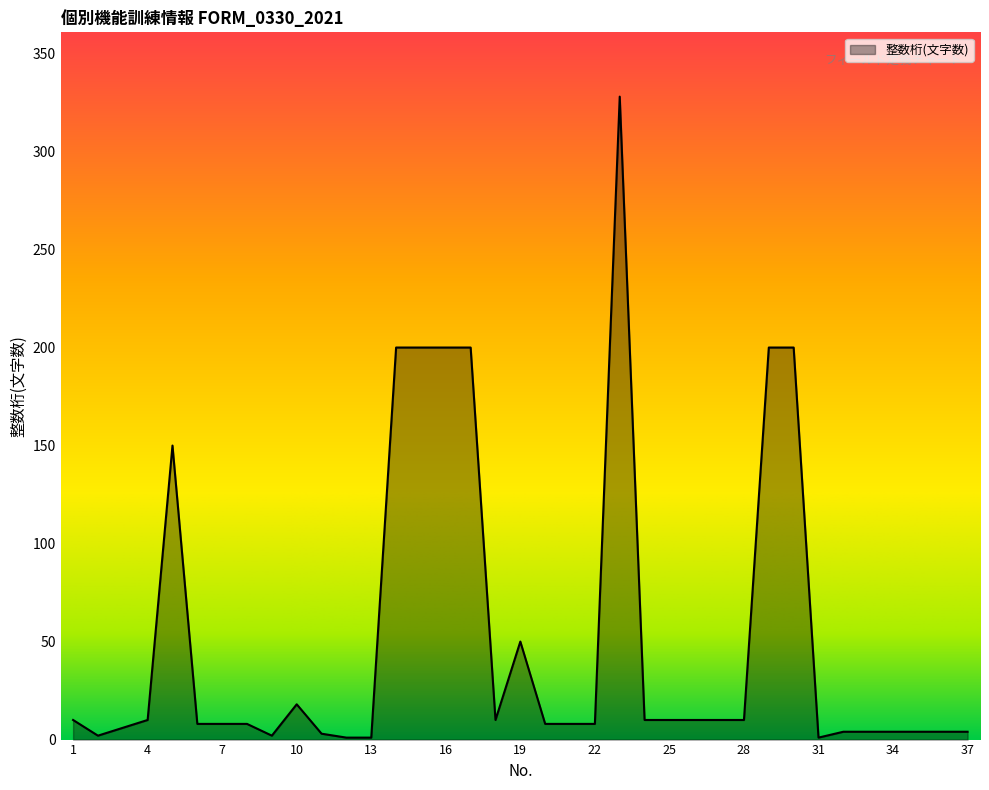

Reading left to right, what are all the values shown in this chart?

10	2	6	10	150	8	8	8	2	18	3	1	1	200	200	200	200	10	50	8	8	8	328	10	10	10	10	10	200	200	1	4	4	4	4	4	4